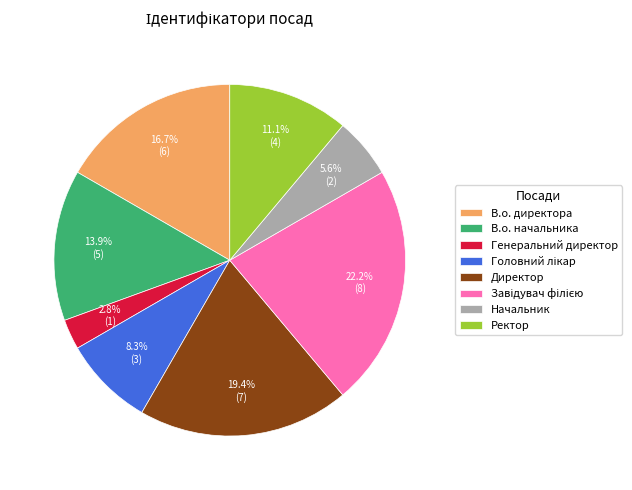

To the nearest percent, what is the difference between the Генеральний директор and Начальник slice percentages?

3%